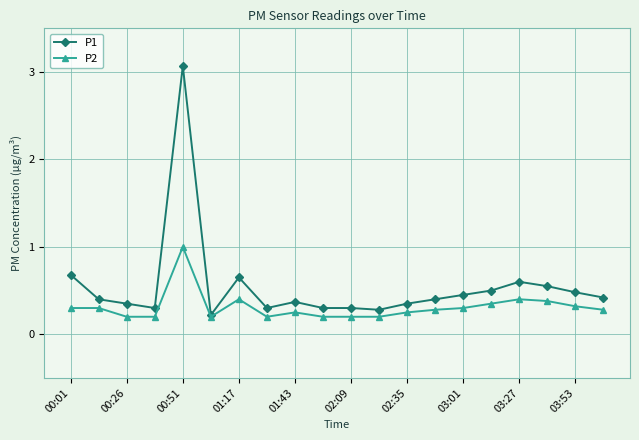

Count the P2 values in the range 0 to 1.

20